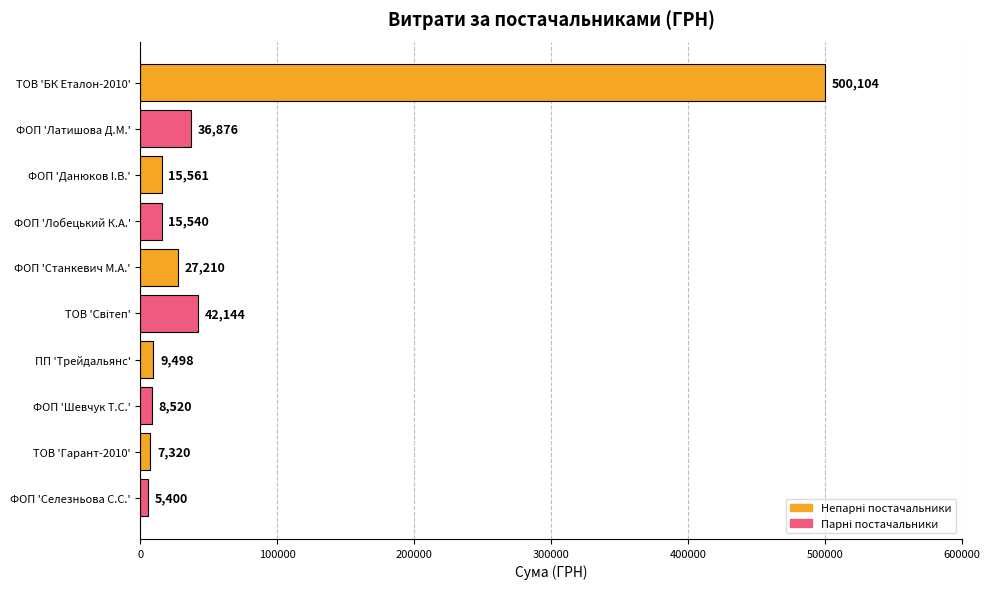

What is the greatest value displayed?

500104.2